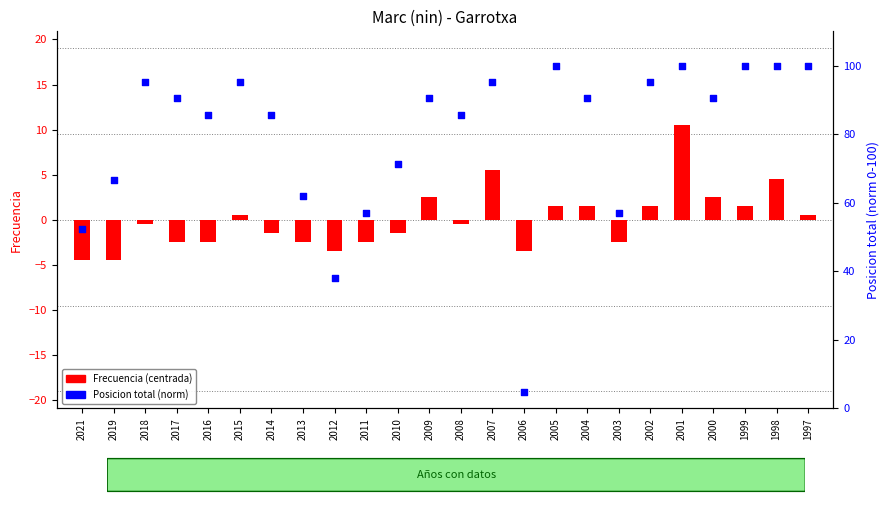

Which series contains the lowest Y value?

Frecuencia